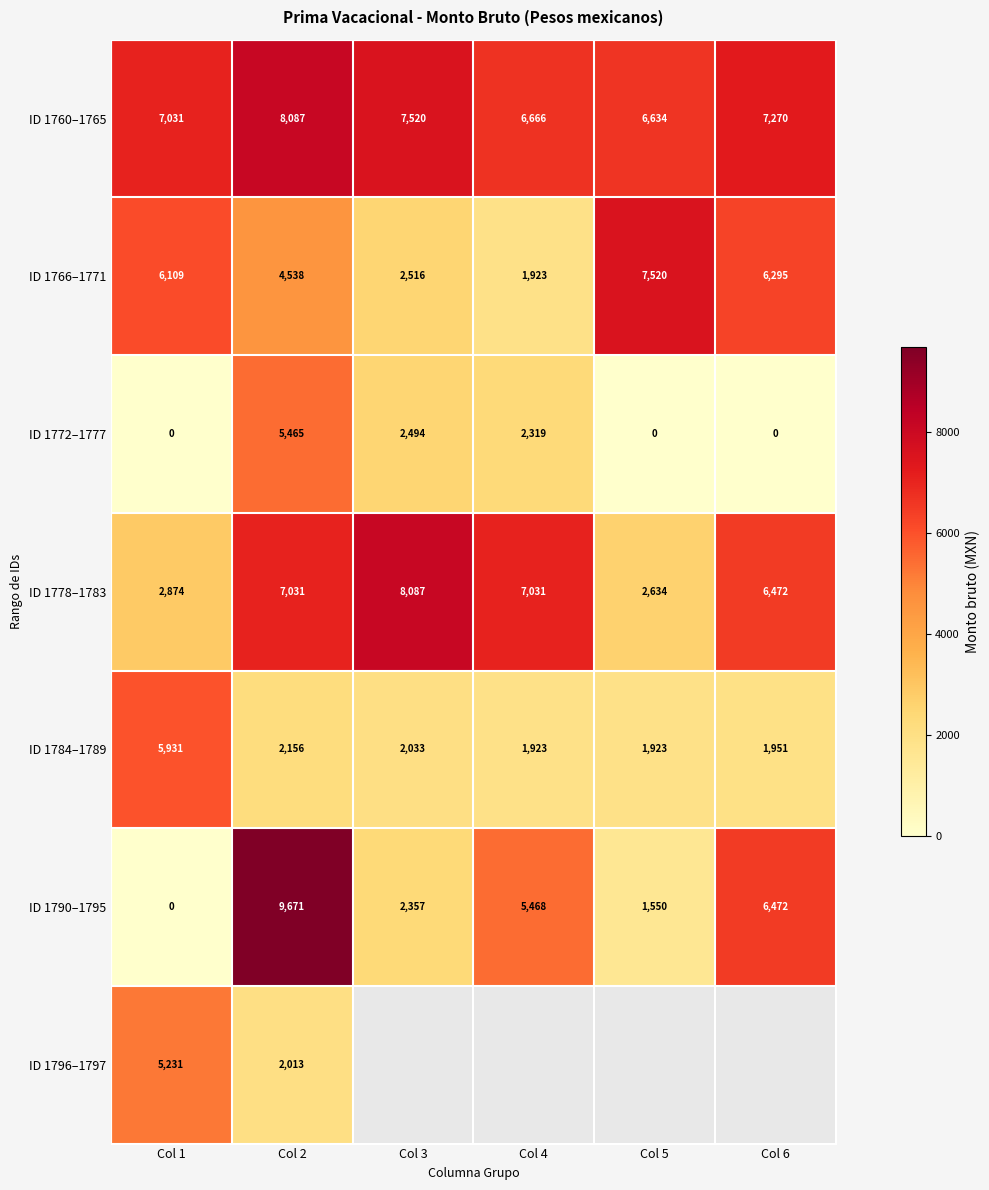

Which series has the largest range (max minus min)?

ID 1790–1795